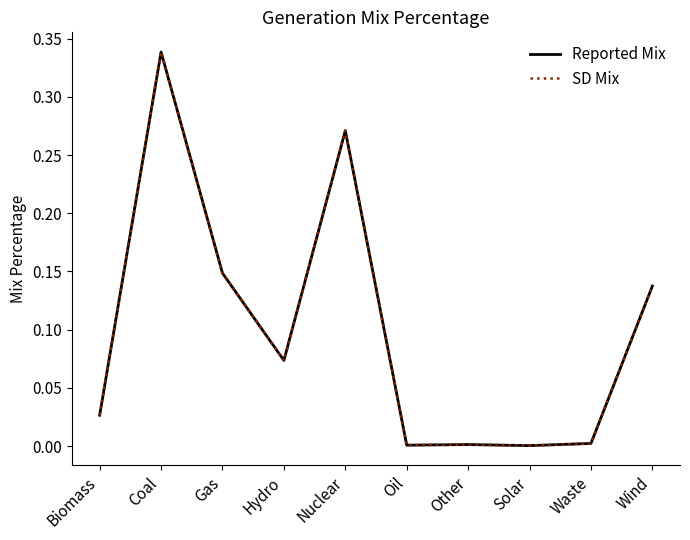

Is this an area chart (filled region under the line)?

No